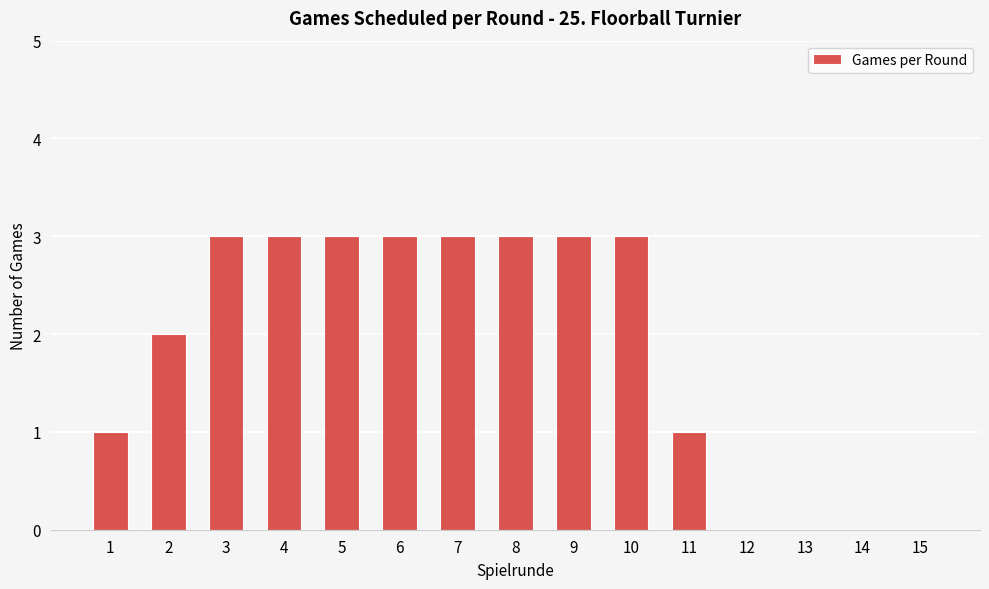

What is the ratio of the value at 5 to the value at 2?

1.5